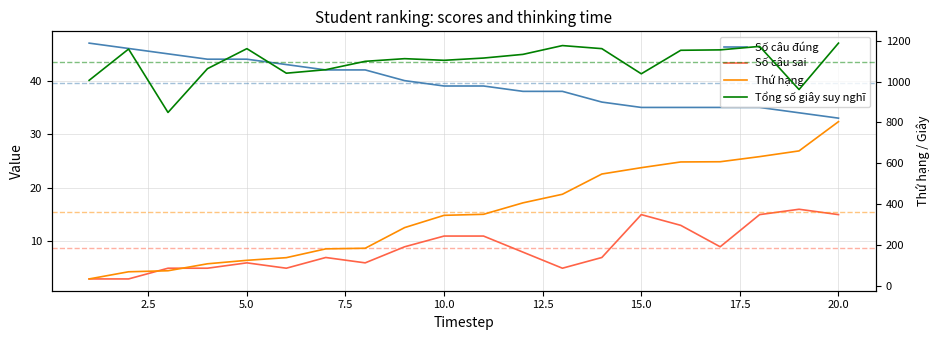

At how many categories does at least one series exceed 142?

20